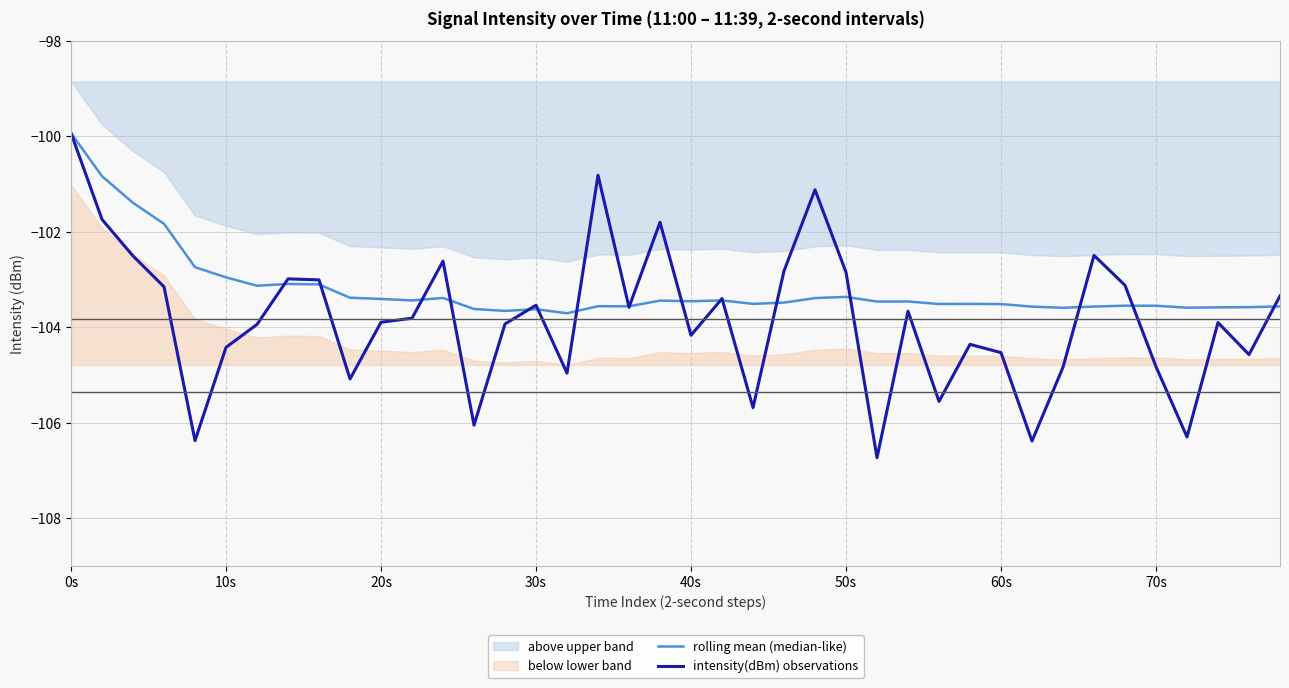

True or false: rolling mean (median-like) has more than 2 interior local peaks.

True